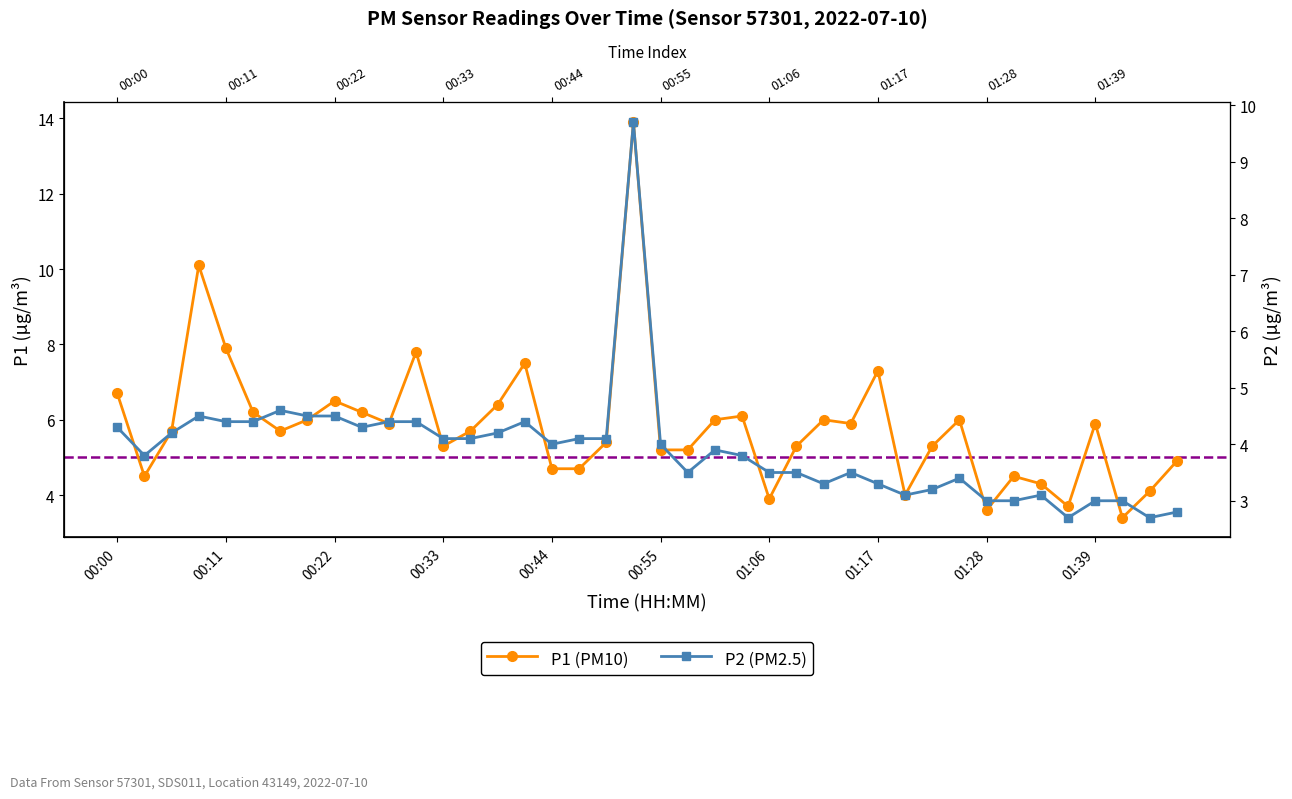

What is the approximate value of P2 (PM2.5) at 33?

3.0